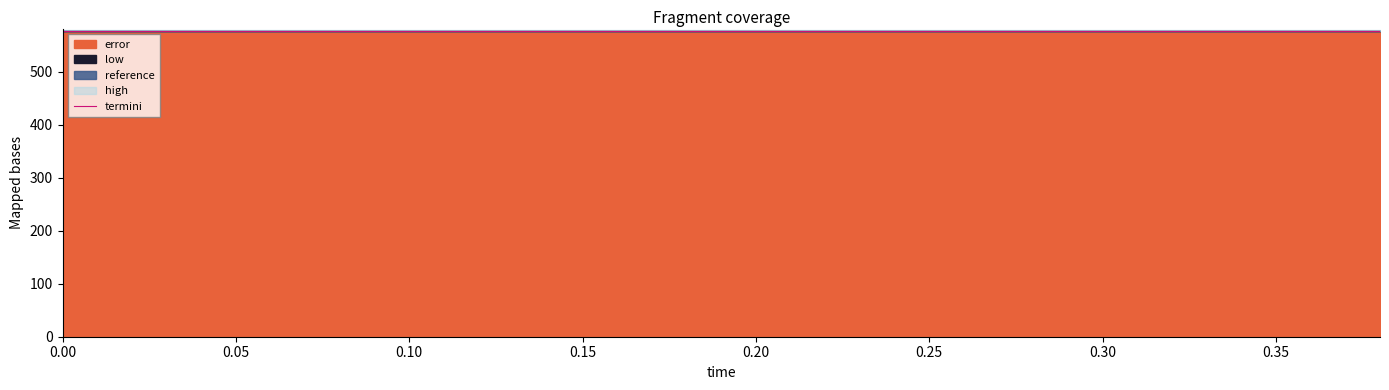

How many categories are shown in the chart?

20